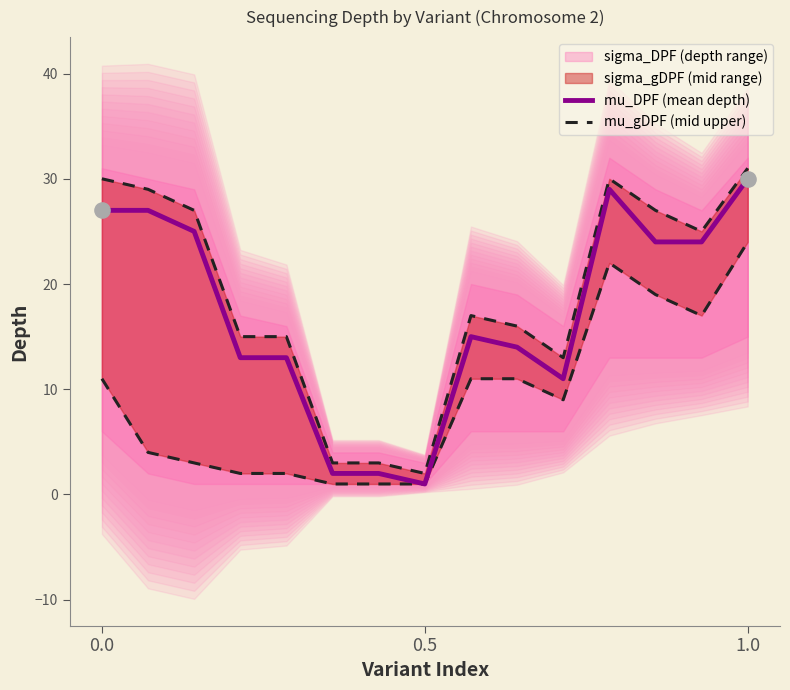

What is the maximum value for mu_DPF (mean depth)?

30